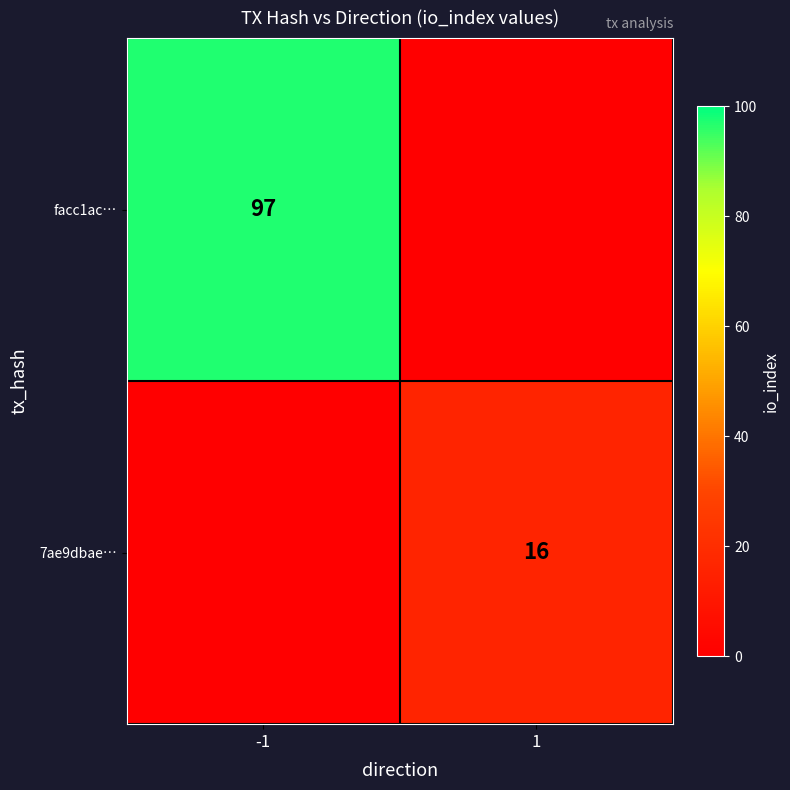

What is the difference between the highest and lowest values at -1?

97